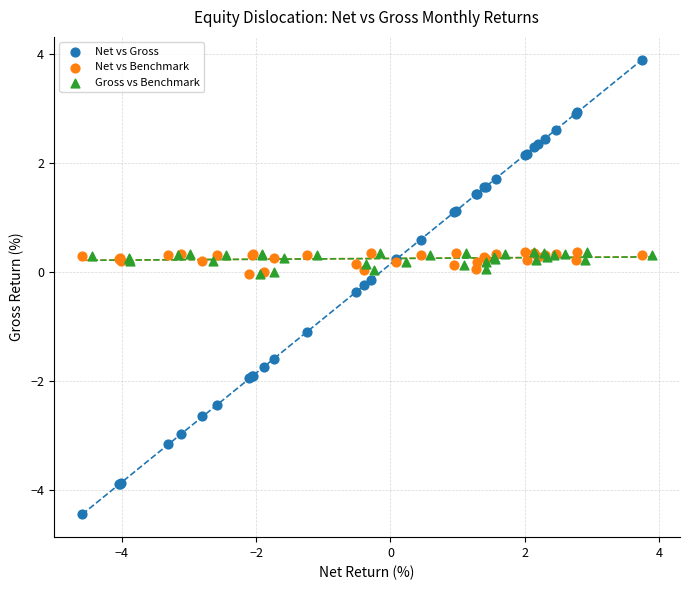

Which series has the largest Y range (max minus min)?

Net vs Gross